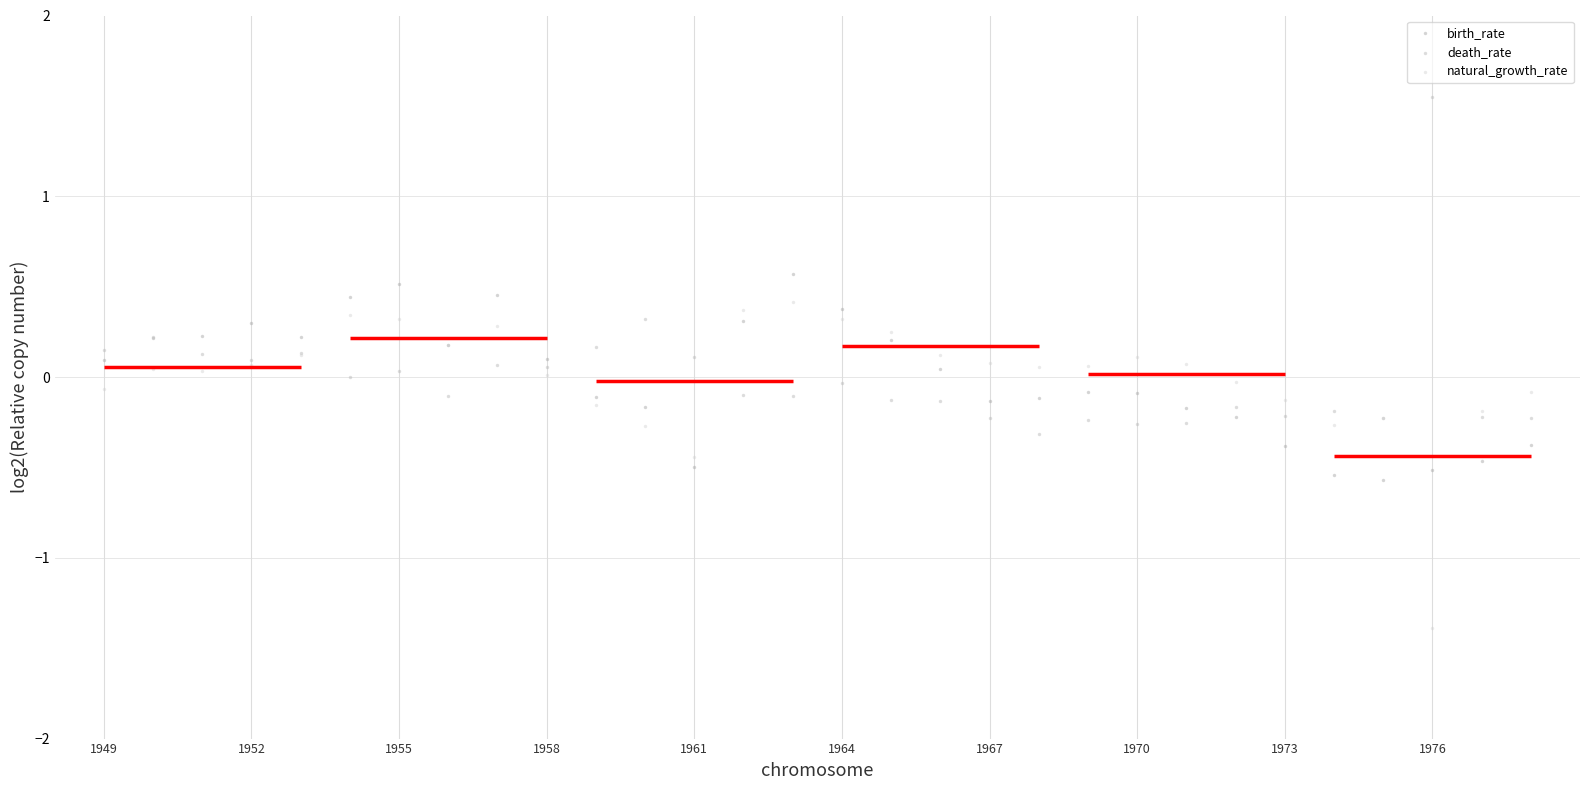

Which series contains the highest Y value?

death_rate